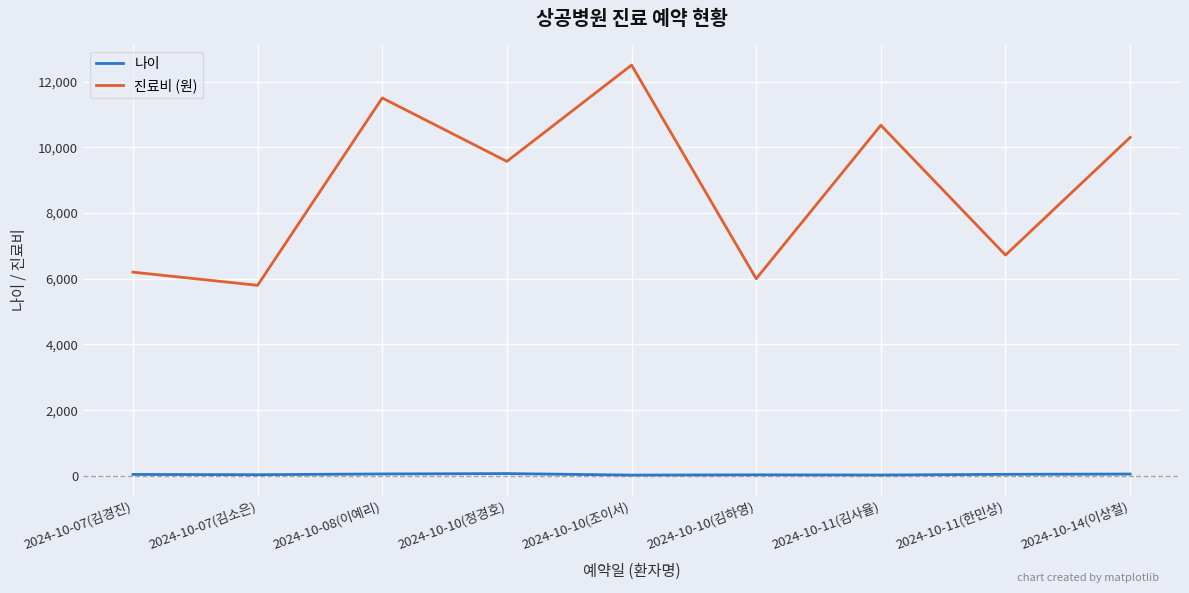

What is the difference between the maximum and minimum values in the 진료비 (원) series?

6700